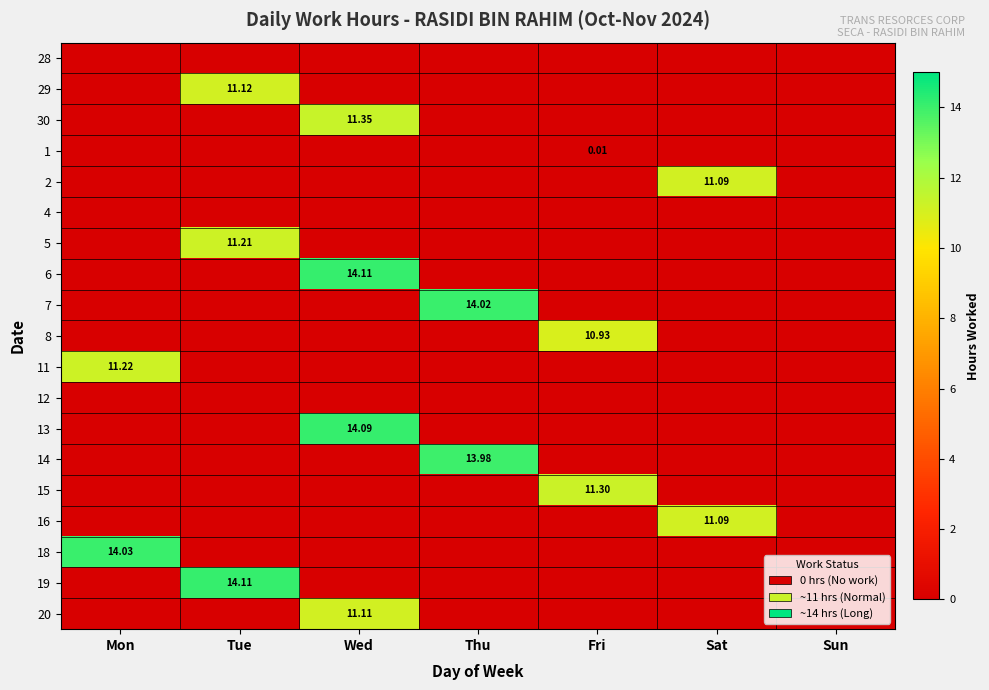

How many series are shown in this chart?

19